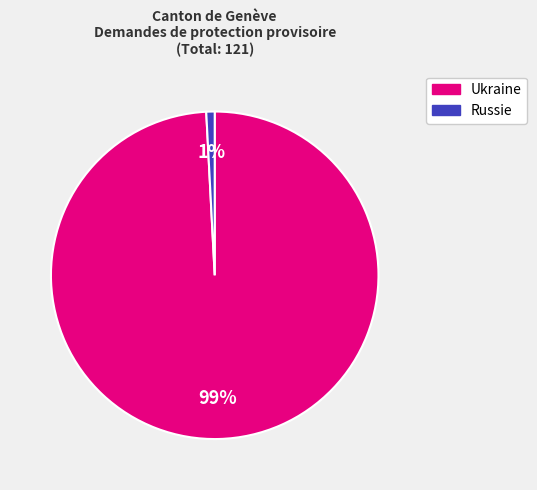

Is there any slice that represents more than half of the pie?

Yes